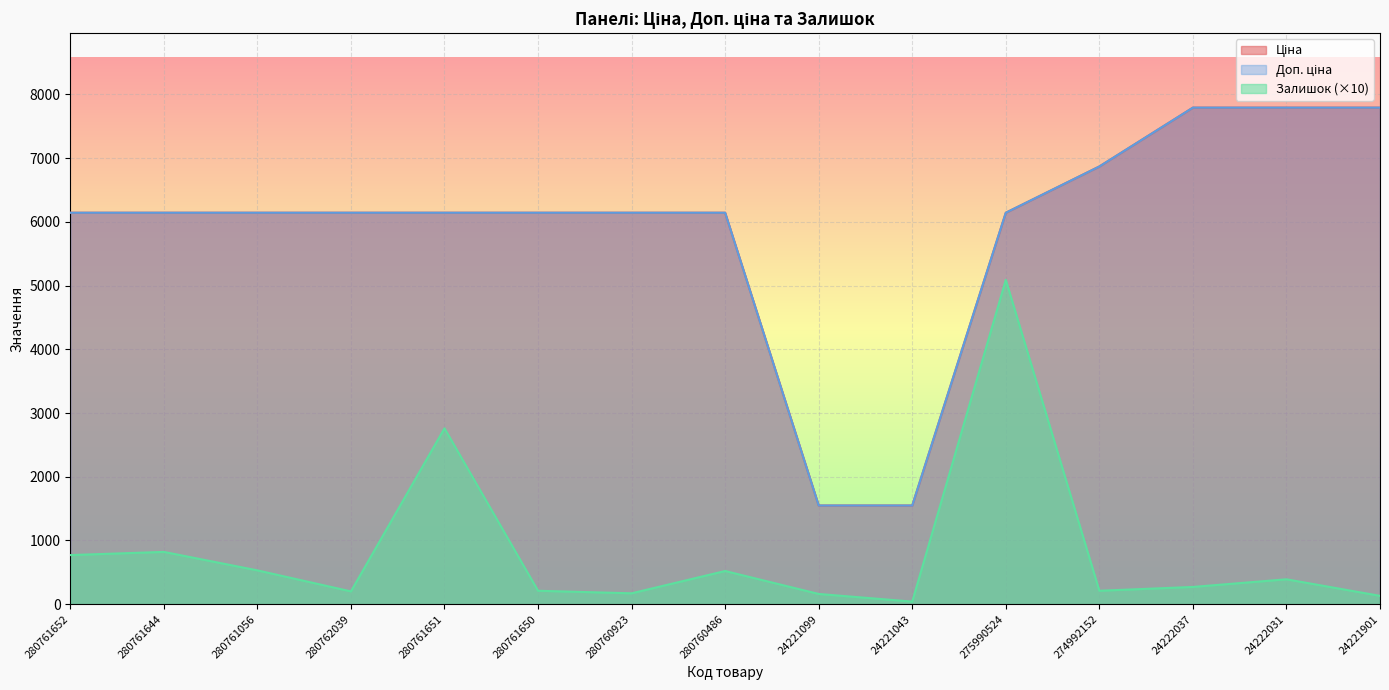

What is the label of the 5th point from the right?

275990524